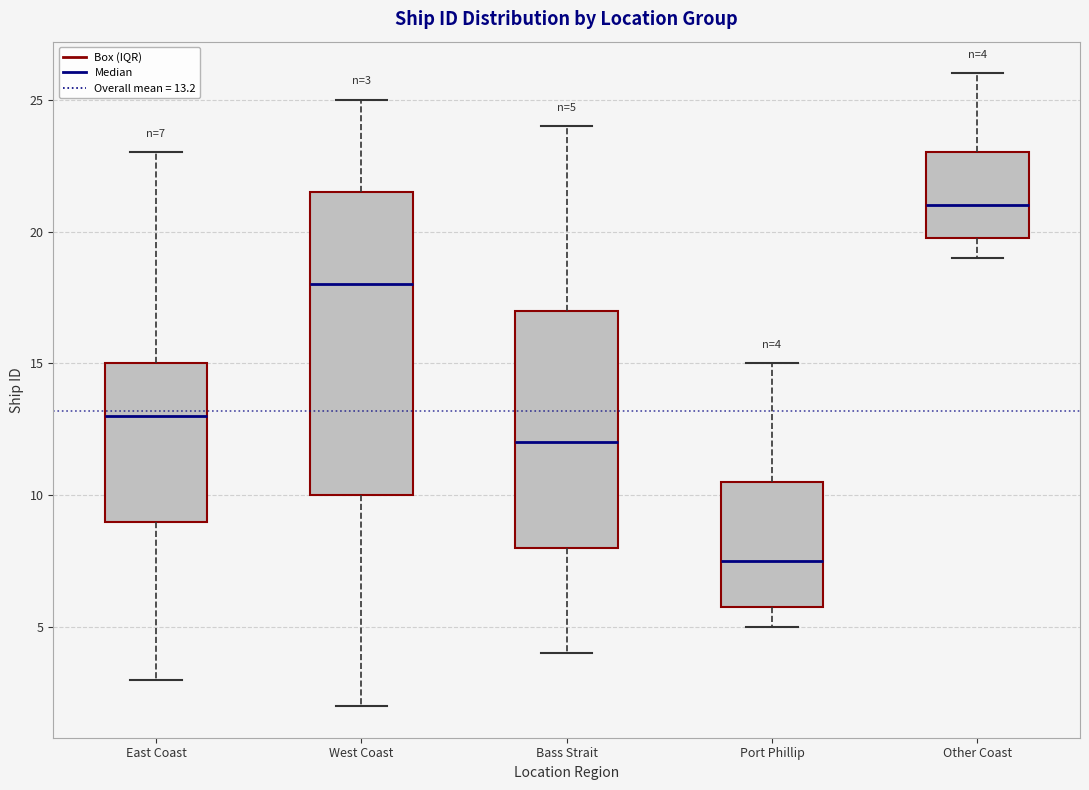

Comparing the boxes themselves (not the whiskers), which one is the tallest?

West Coast